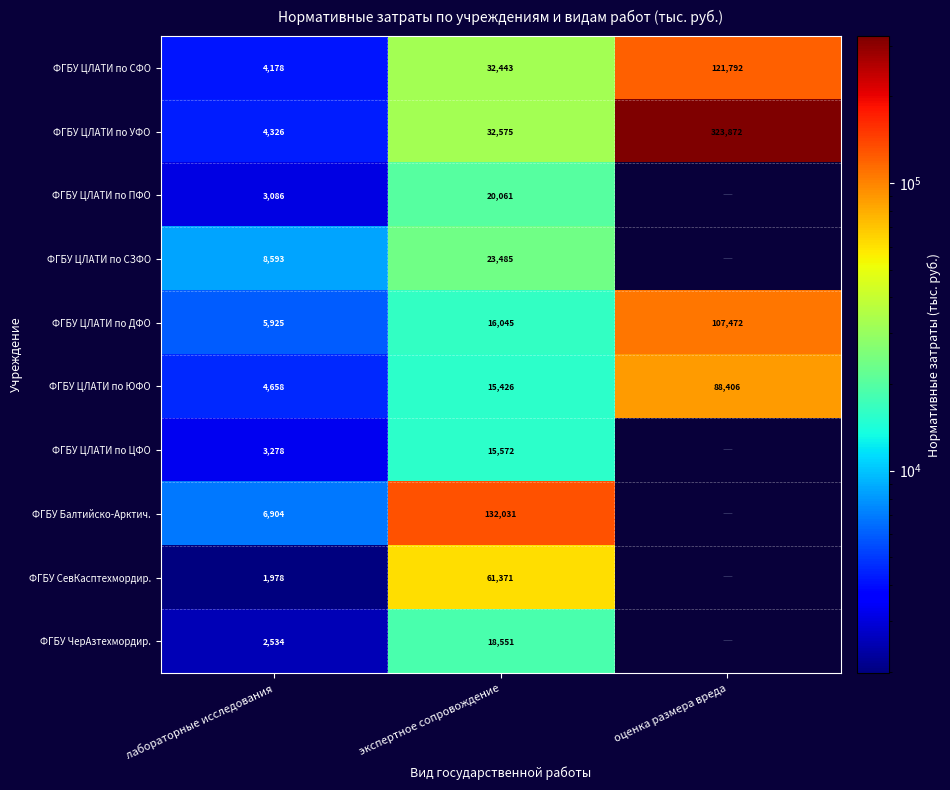

Is it true that ФГБУ ЦЛАТИ по УФО equals 50257.0 at экспертное сопровождение?

False